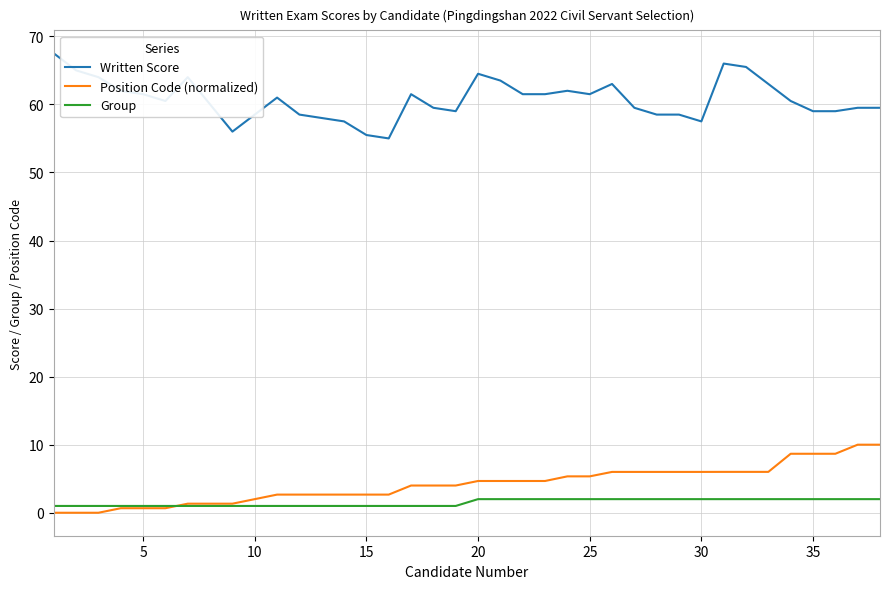

What is the maximum value for Written Score?

67.5